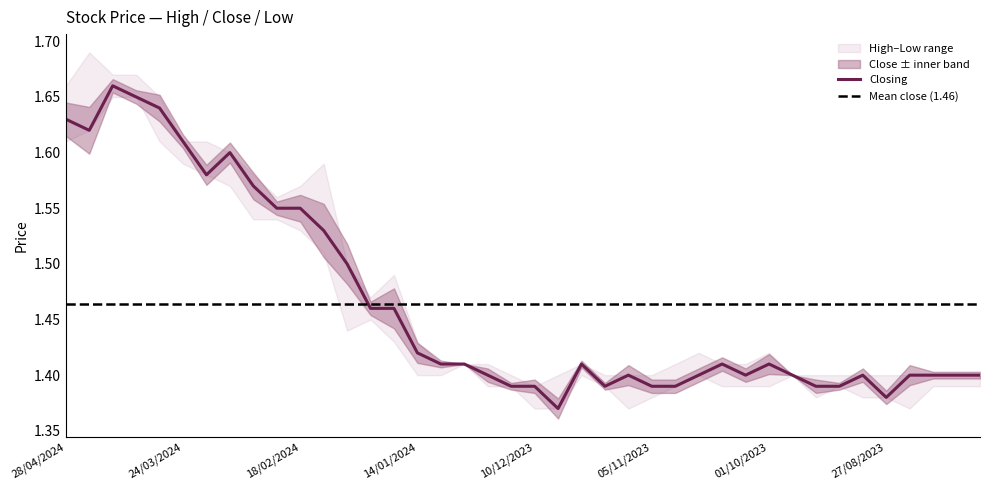

Count the number of data series in this chart.

3